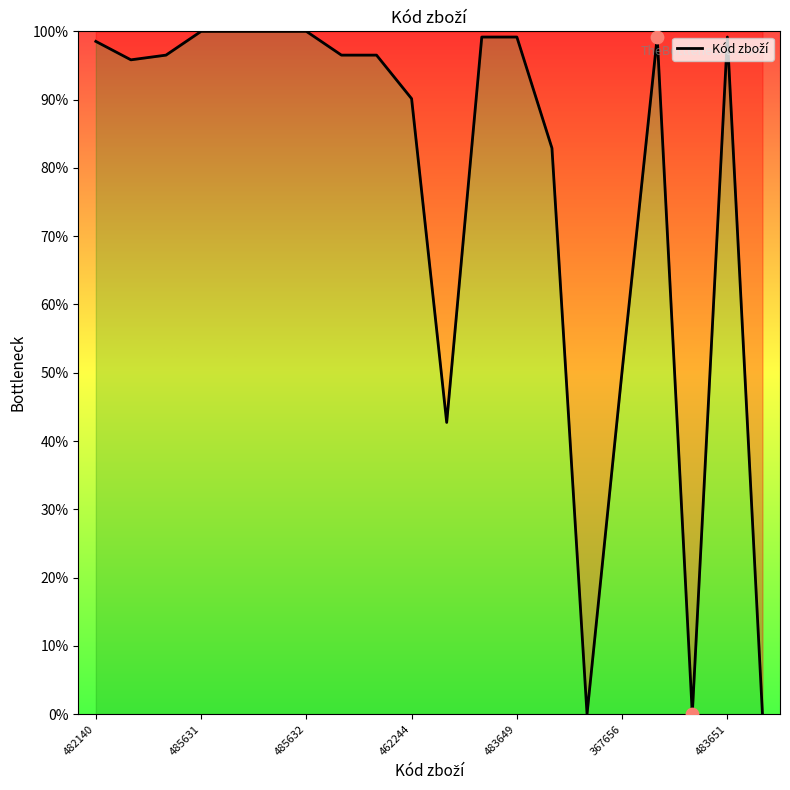

What is the greatest value displayed?

100.0